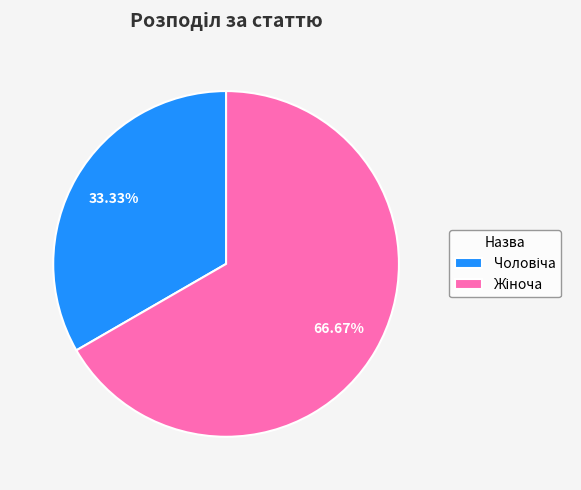

Is there any slice that represents more than half of the pie?

Yes